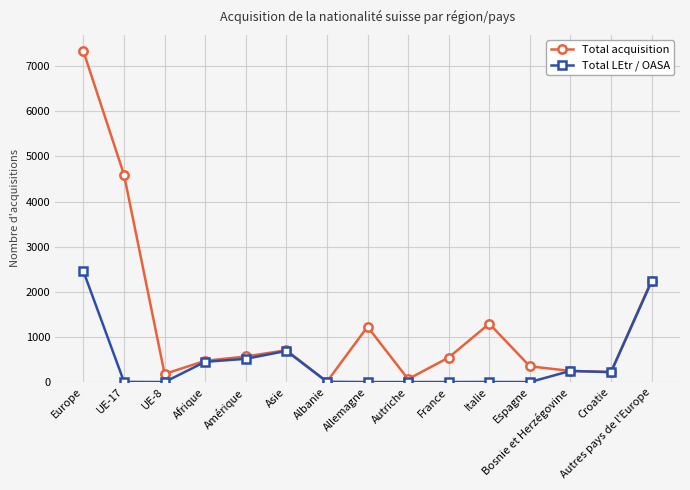

True or false: Total acquisition has more than 1 interior local peaks.

True